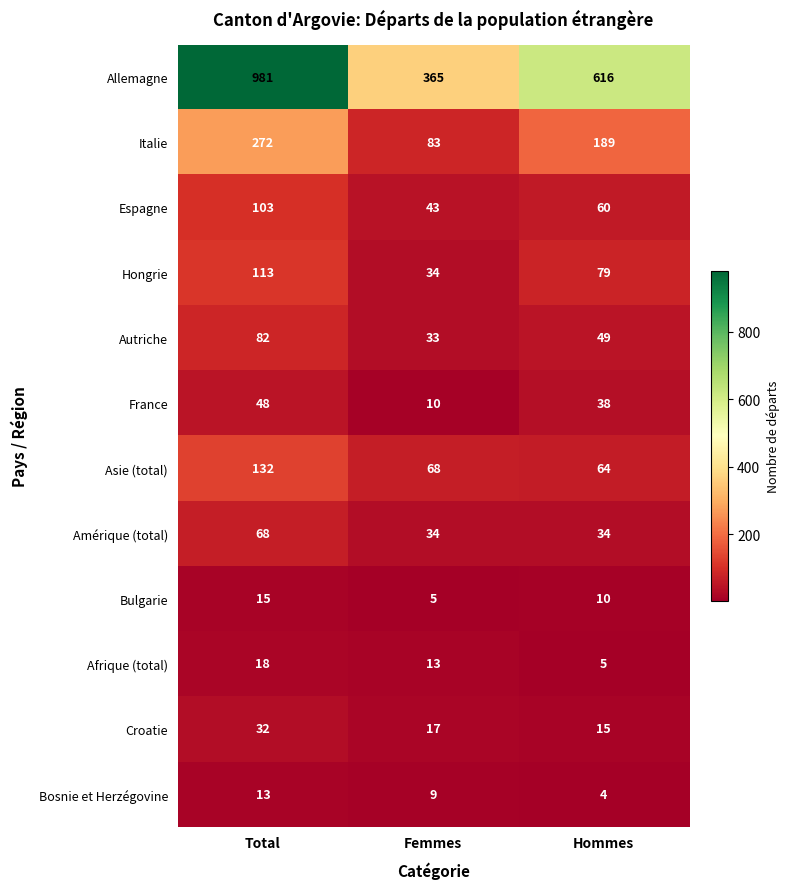

Which series has the largest total across all categories?

Allemagne